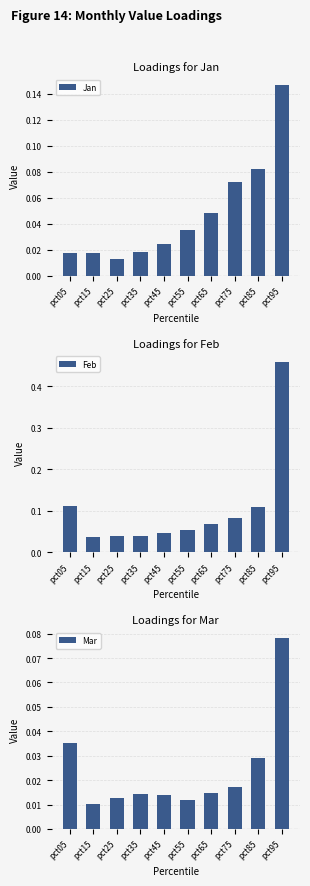

What is the value of the Feb bar at the 9th from the left?

0.1